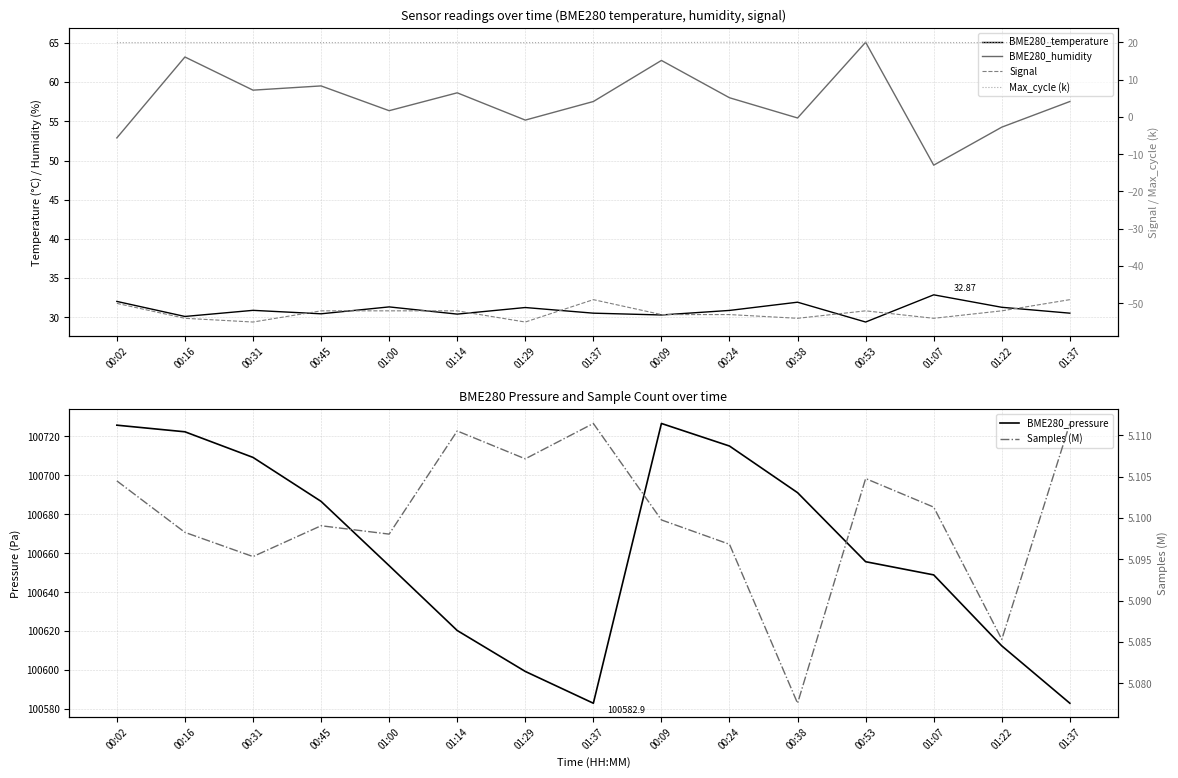

Reading right to left, extract all data points from this chart.

BME280_temperature: 30.5	31.3	32.9	29.4	31.9	30.9	30.3	30.5	31.2	30.4	31.3	30.4	30.9	30.1	32.0
BME280_humidity: 57.5	54.3	49.4	65.1	55.4	58.0	62.8	57.5	55.2	58.6	56.4	59.5	59.0	63.2	52.9
BME280_pressure: 100582.9	100612.4	100648.9	100655.7	100691.1	100715.1	100726.7	100582.9	100599.3	100620.3	100653.6	100686.7	100709.2	100722.4	100725.8
Signal: -49.0	-52.0	-54.0	-52.0	-54.0	-53.0	-53.0	-49.0	-55.0	-52.0	-52.0	-52.0	-55.0	-54.0	-50.0
Max_cycle (k): 19.9	19.9	19.9	20.0	19.9	20.0	19.9	19.9	19.9	19.9	19.9	19.9	19.9	19.9	19.9
Samples (M): 5.1	5.1	5.1	5.1	5.1	5.1	5.1	5.1	5.1	5.1	5.1	5.1	5.1	5.1	5.1